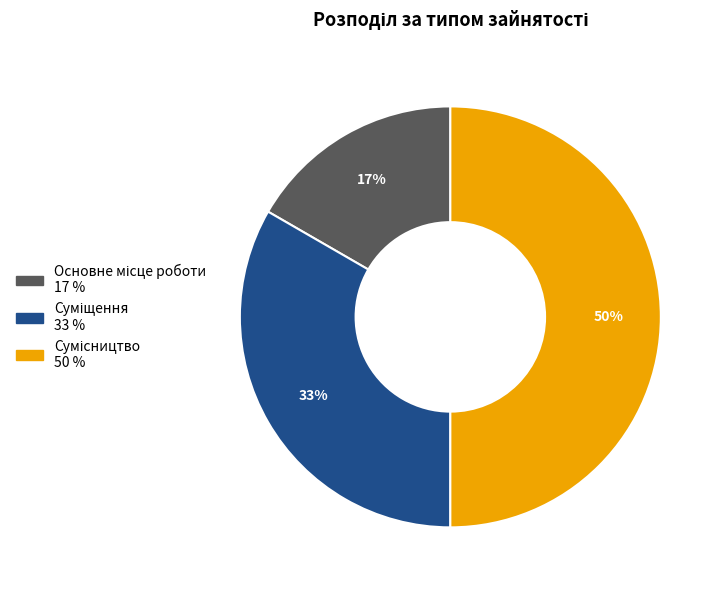

To the nearest percent, what is the difference between the largest and smallest slice percentages?

33%